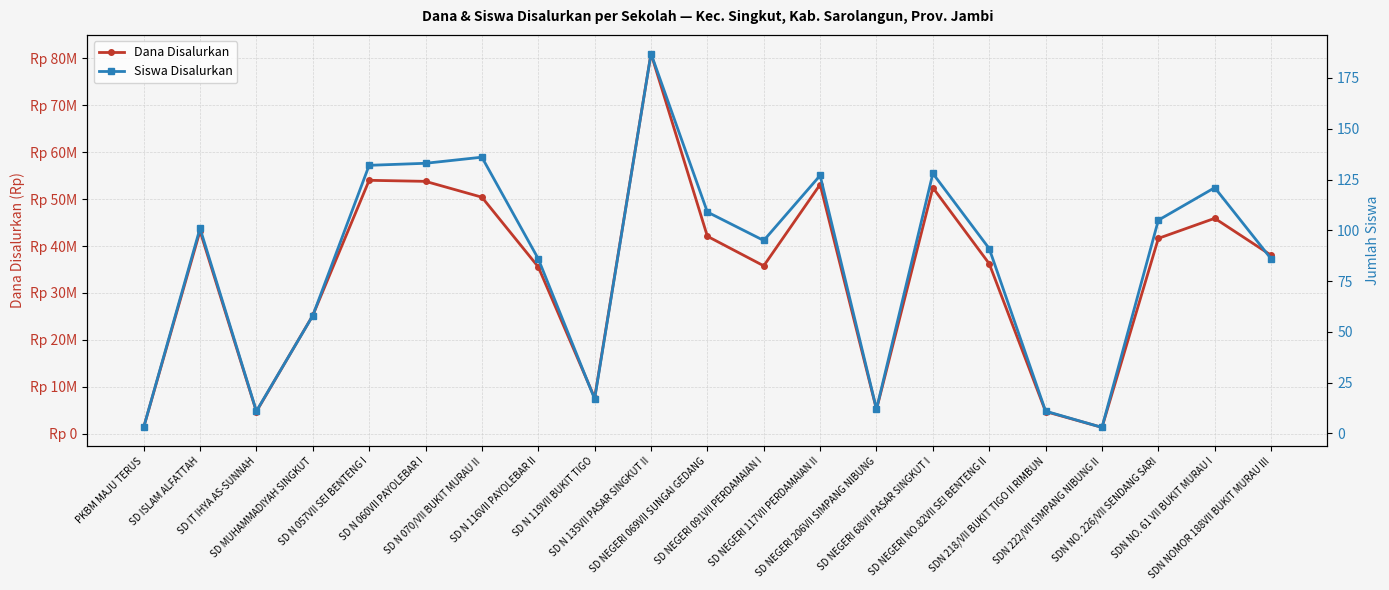

What is the lowest value of the Siswa Disalurkan series?

3